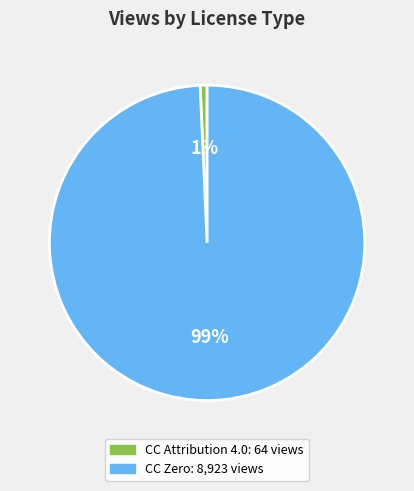

To the nearest percent, what is the average slice percentage?

50%